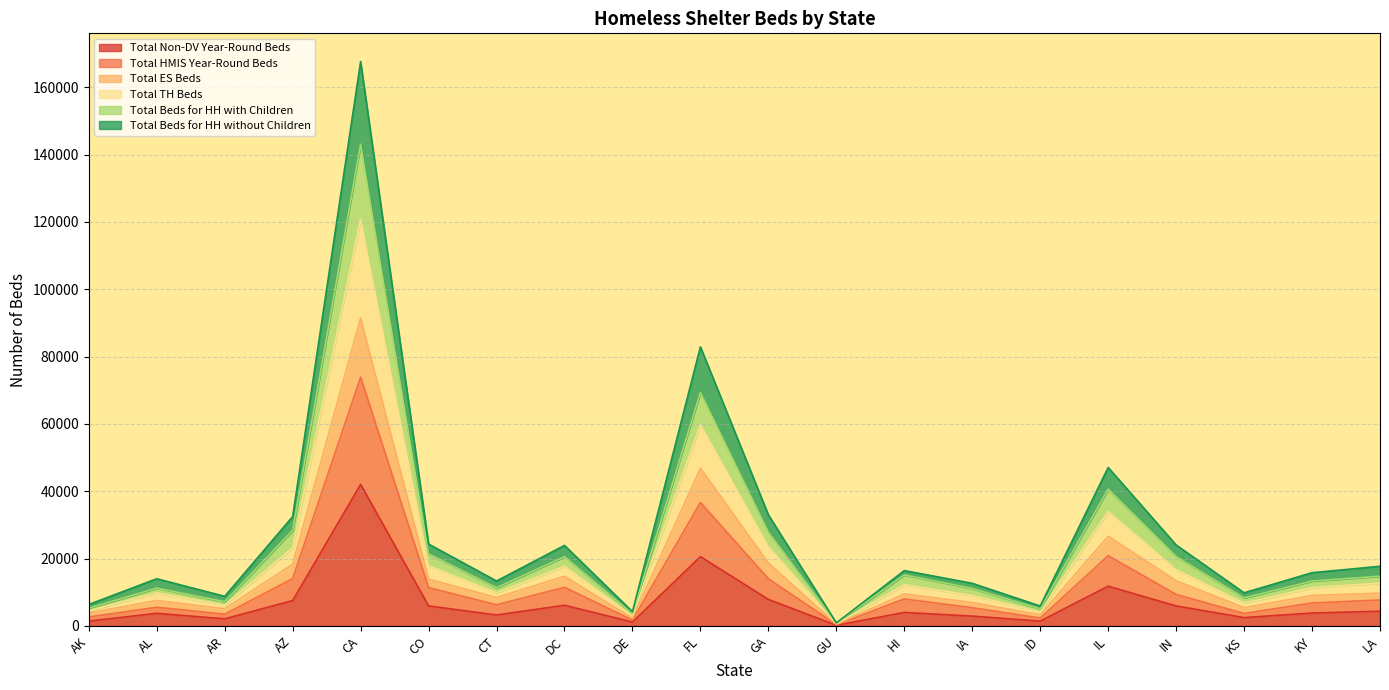

At which label is Total HMIS Year-Round Beds closest to 37146?

FL